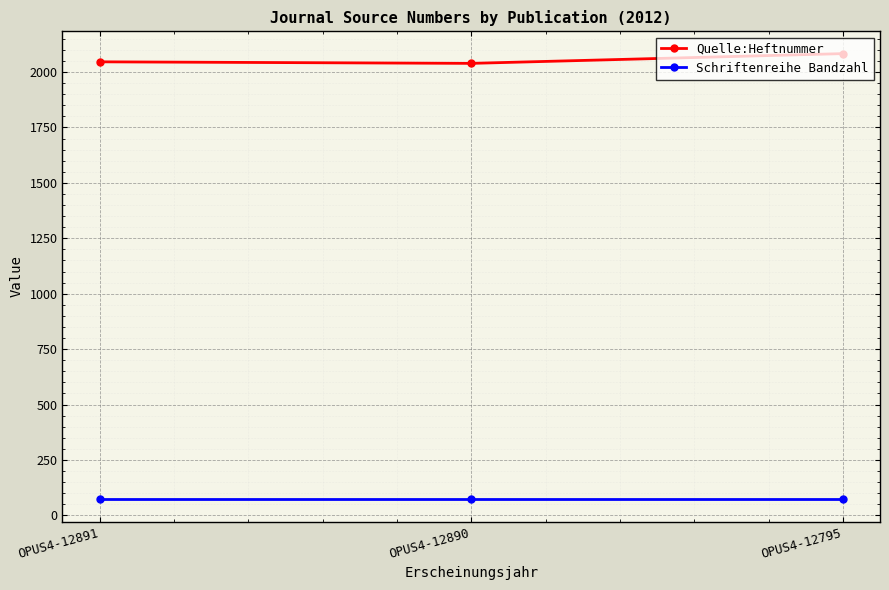

Is it true that Quelle:Heftnummer equals 2083 at OPUS4-12795?

True